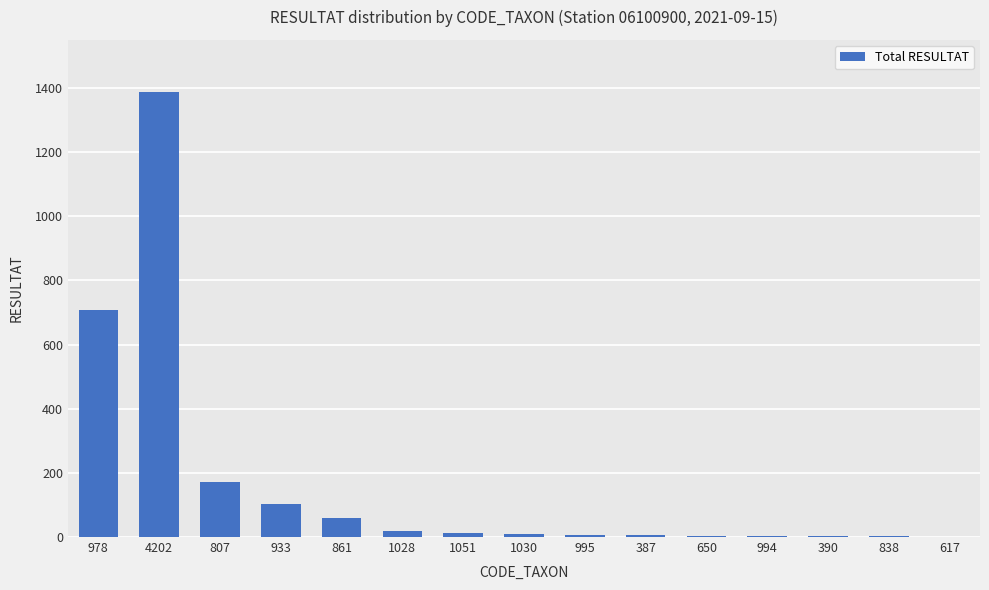

At which label is the value closest to 694?

978